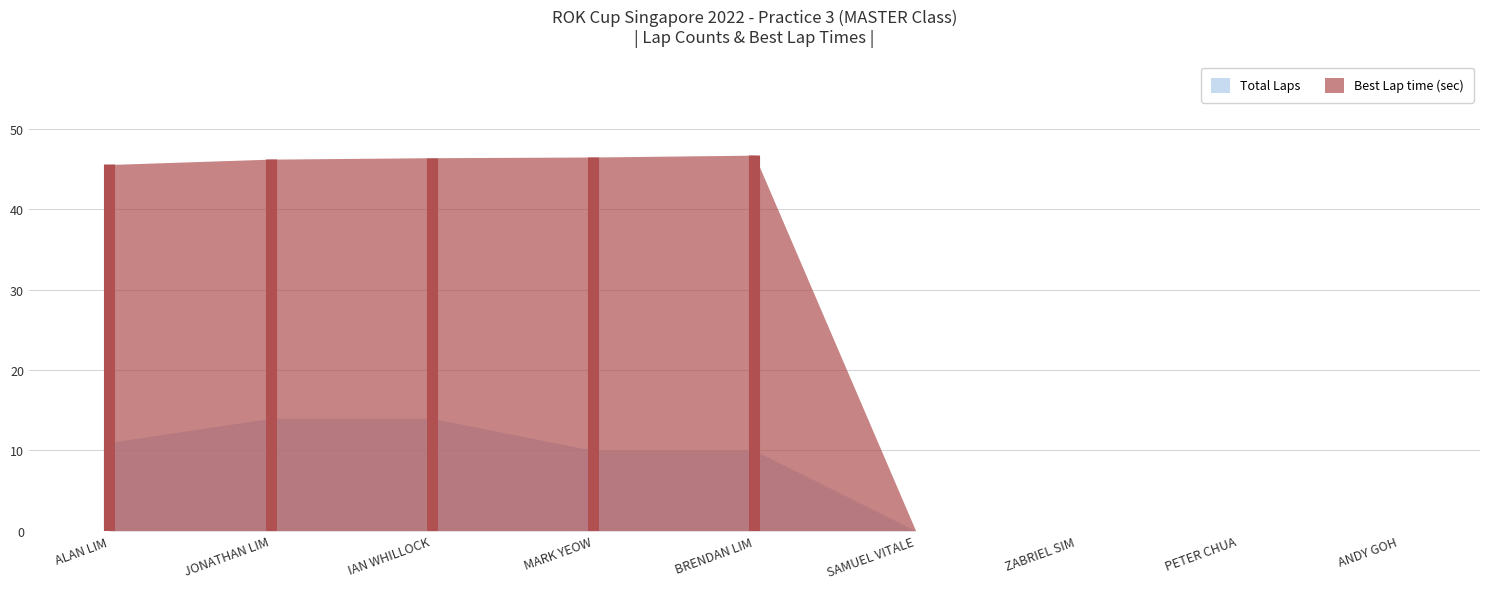

The value of Best Lap time at ANDY GOH is 0.0. True or false?

True